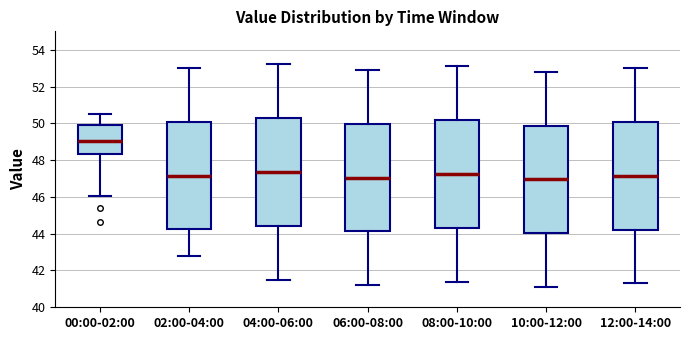

Reading left to right, transcribe this box plot: for each box, give where its median line is, the range the box spans, and where its two whiskers end, as read against the y-axis. The values are not printed on the chart, so give them approximately, as read against the axis.

00:00-02:00: median 49.0, box 48.4 to 50.0, whiskers 46.0 to 50.4
02:00-04:00: median 47.2, box 44.2 to 50.0, whiskers 42.8 to 53.0
04:00-06:00: median 47.4, box 44.4 to 50.2, whiskers 41.6 to 53.2
06:00-08:00: median 47.0, box 44.2 to 50.0, whiskers 41.2 to 53.0
08:00-10:00: median 47.2, box 44.4 to 50.2, whiskers 41.4 to 53.2
10:00-12:00: median 47.0, box 44.0 to 49.8, whiskers 41.2 to 52.8
12:00-14:00: median 47.2, box 44.2 to 50.0, whiskers 41.4 to 53.0